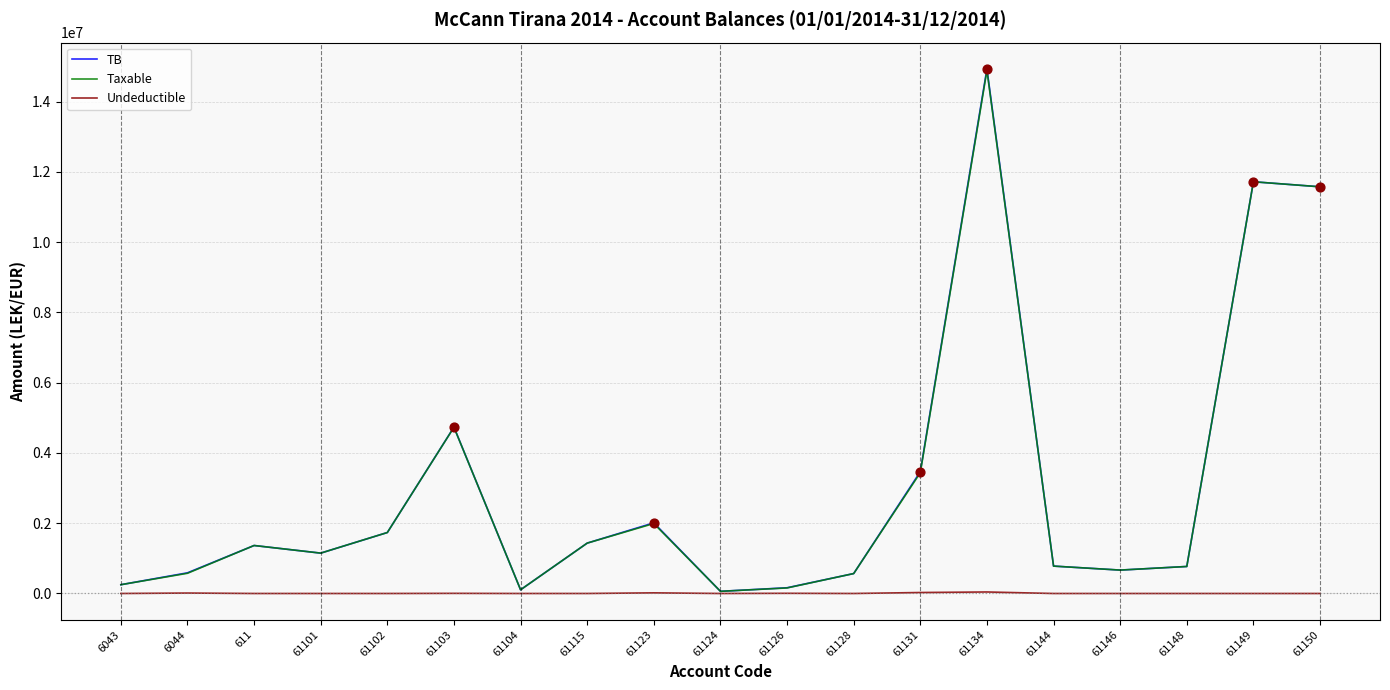

At how many categories does at least one series exceed 968392?

10